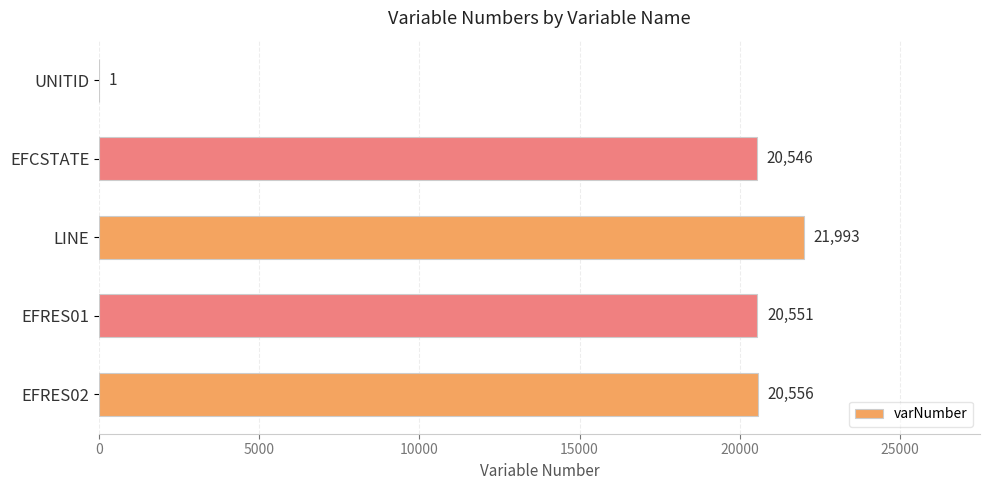

What is the sum of all values?

83647